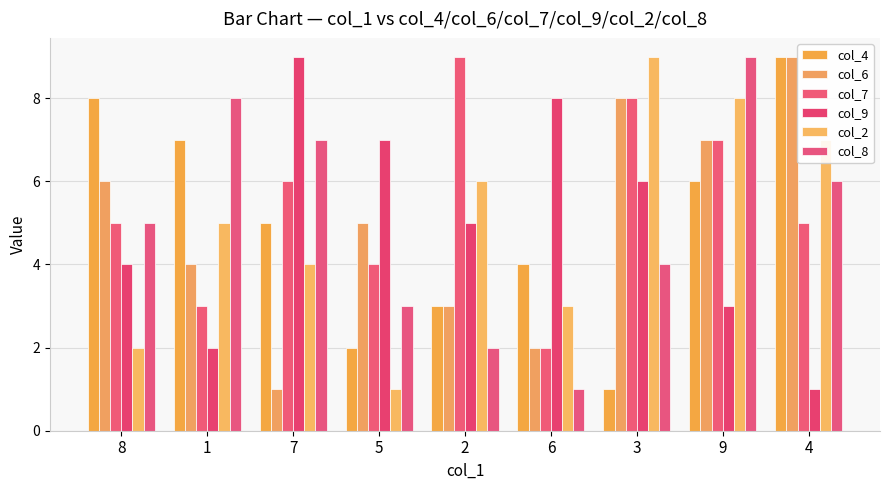

Between 3 and 9, which series saw the biggest shift?

col_4